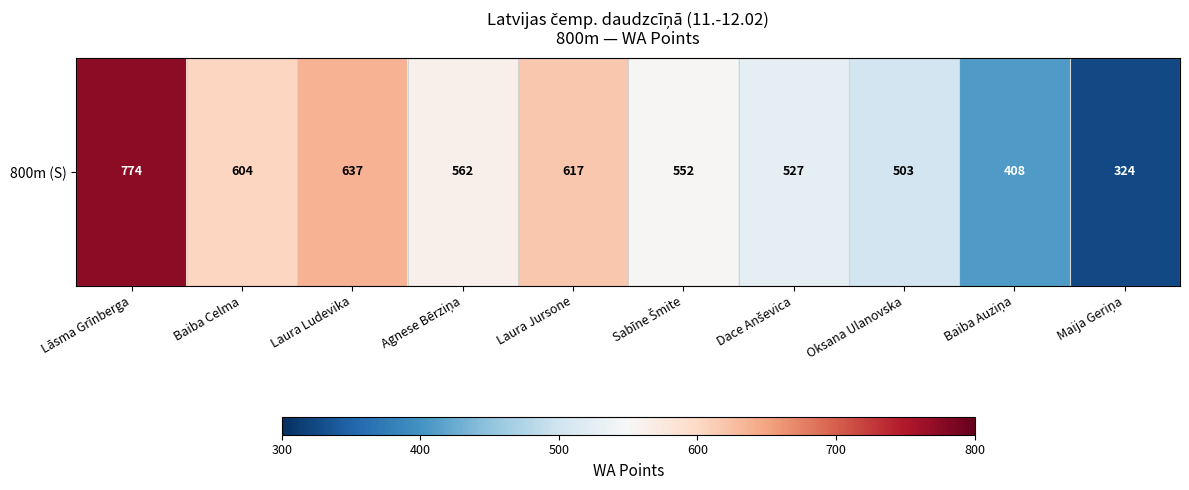

What is the difference between the maximum and minimum values?

450